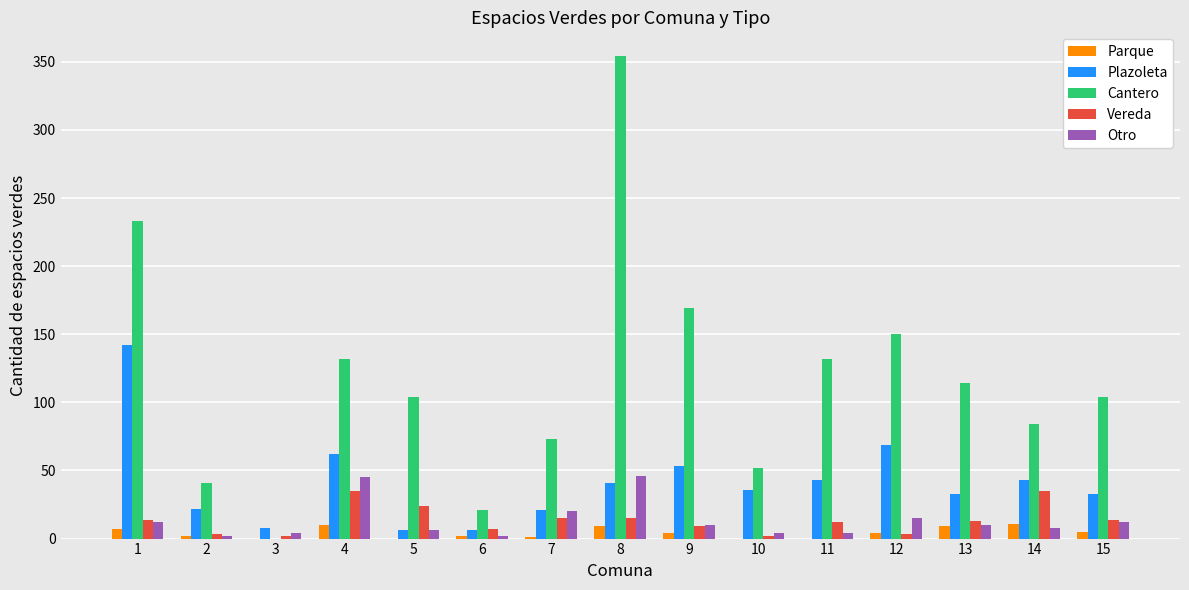

The Cantero series shows 45 at 13. True or false?

False